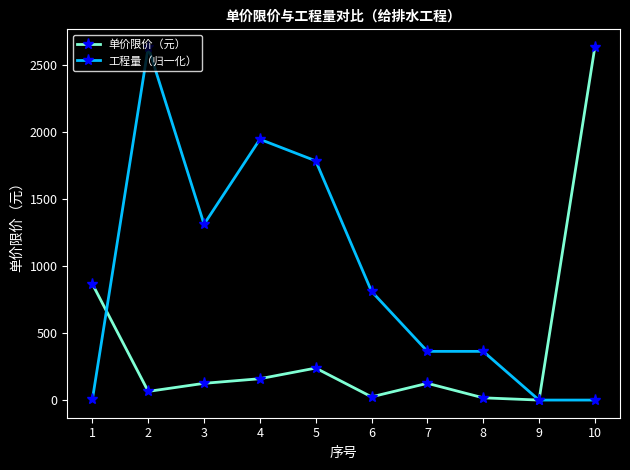

What are all the series names shown in the legend?

单价限价（元）, 工程量（归一化）